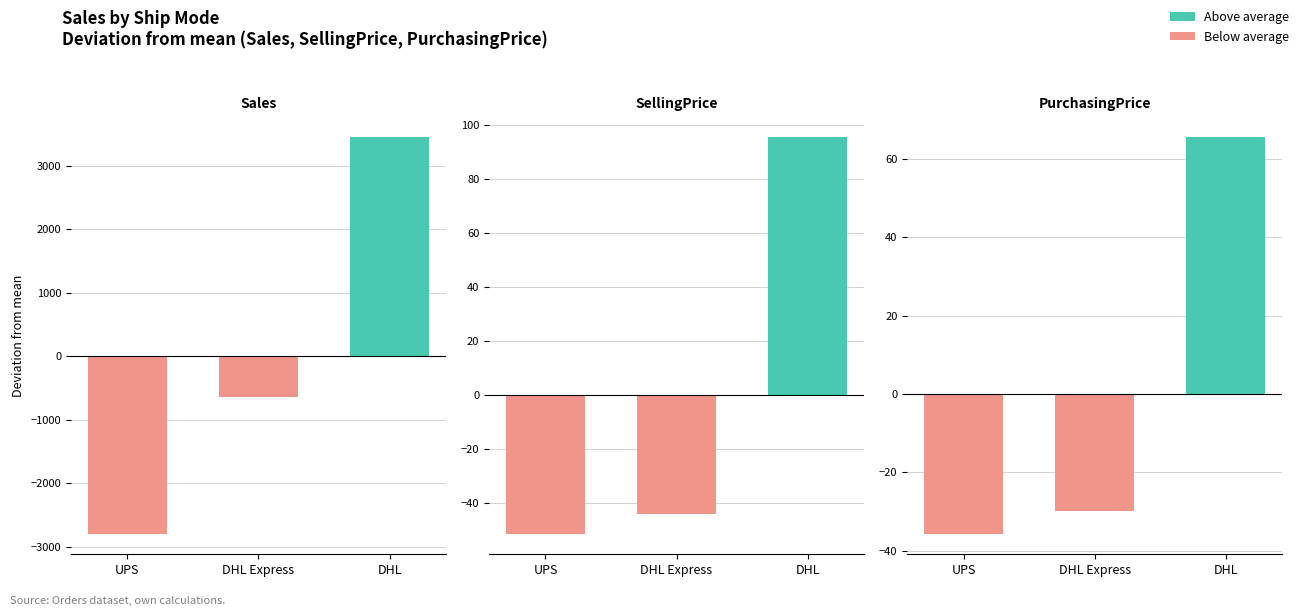

How many data points in PurchasingPrice are above -29?

1